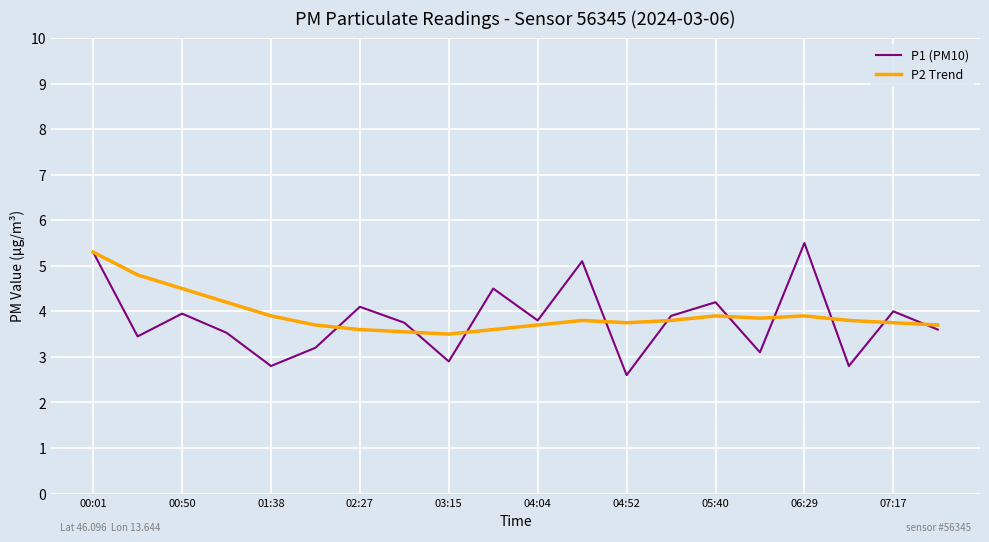

What is the average value of the P1 (PM10) series?

3.8